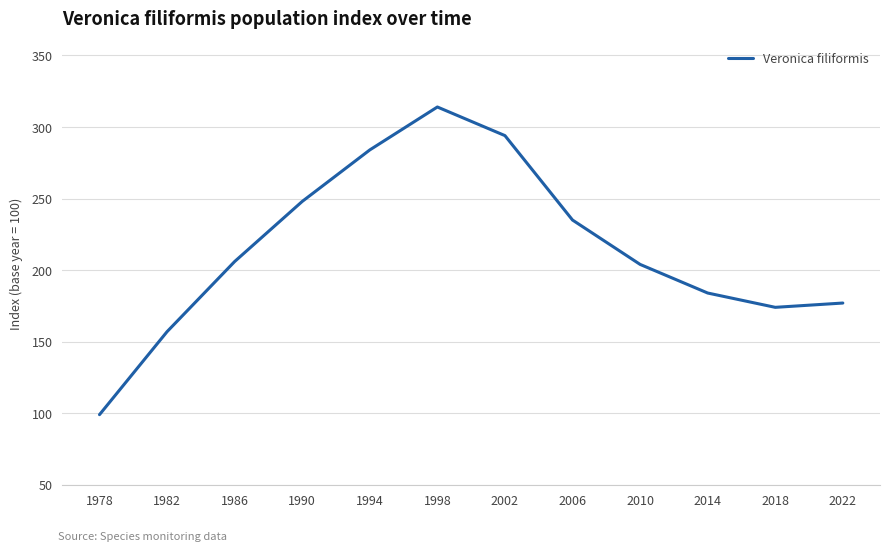

At which category does the chart reach its peak across all series?

1998